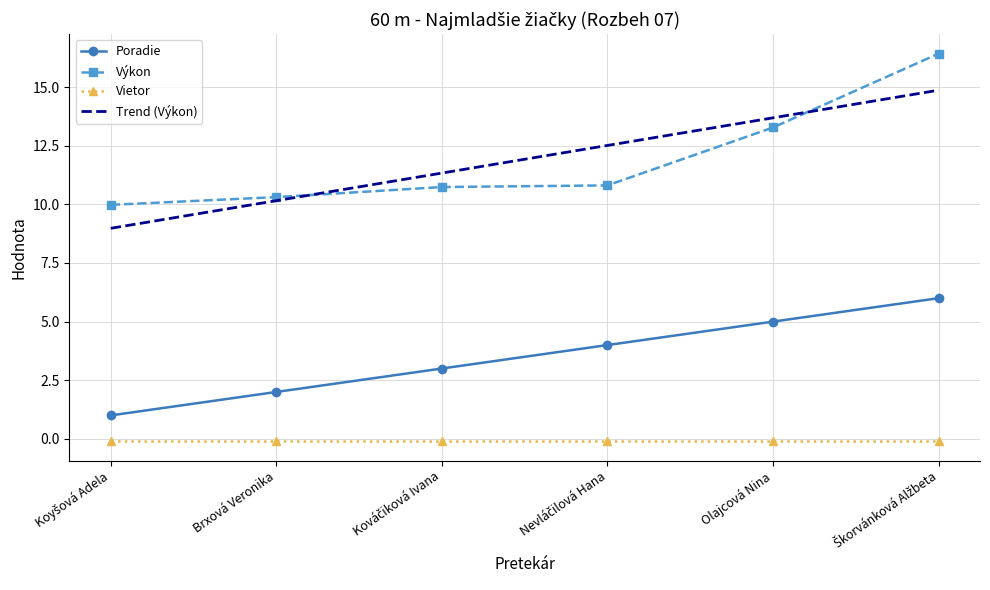

True or false: Trend (Výkon) and Vietor cross at least once.

False